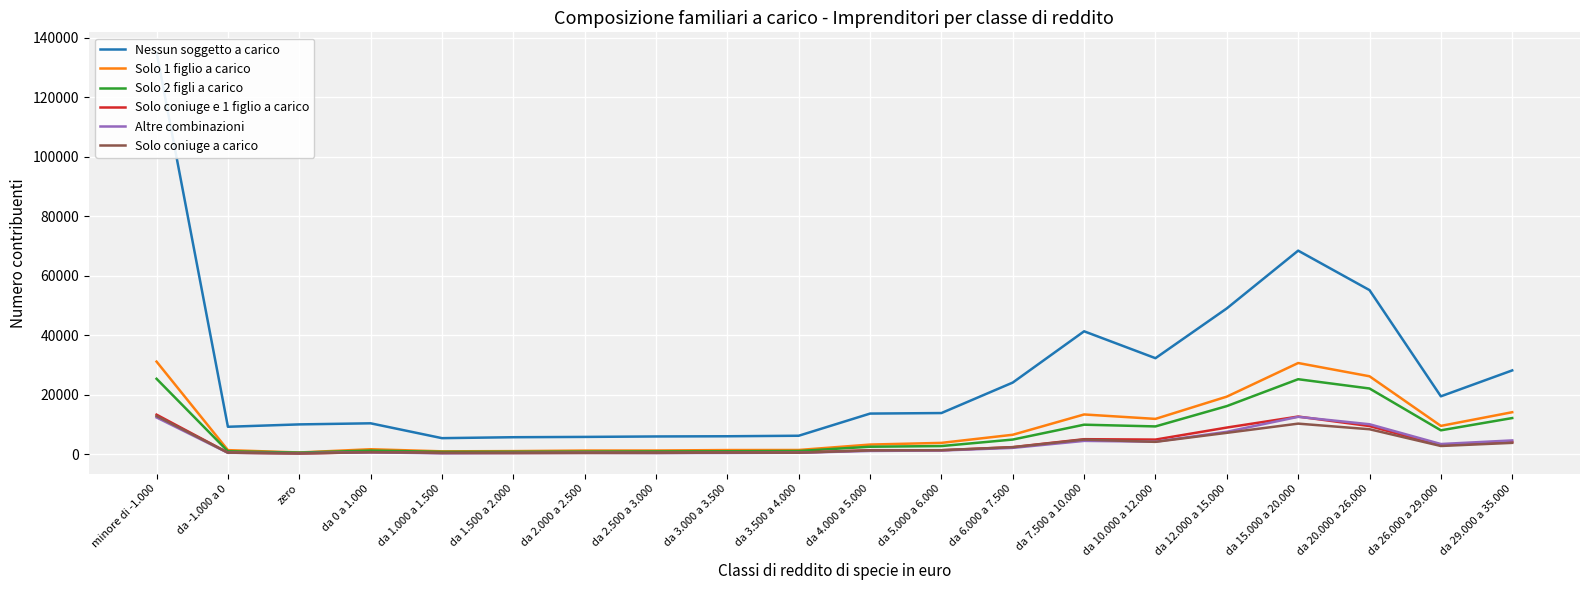

Which series has the largest range (max minus min)?

Nessun soggetto a carico